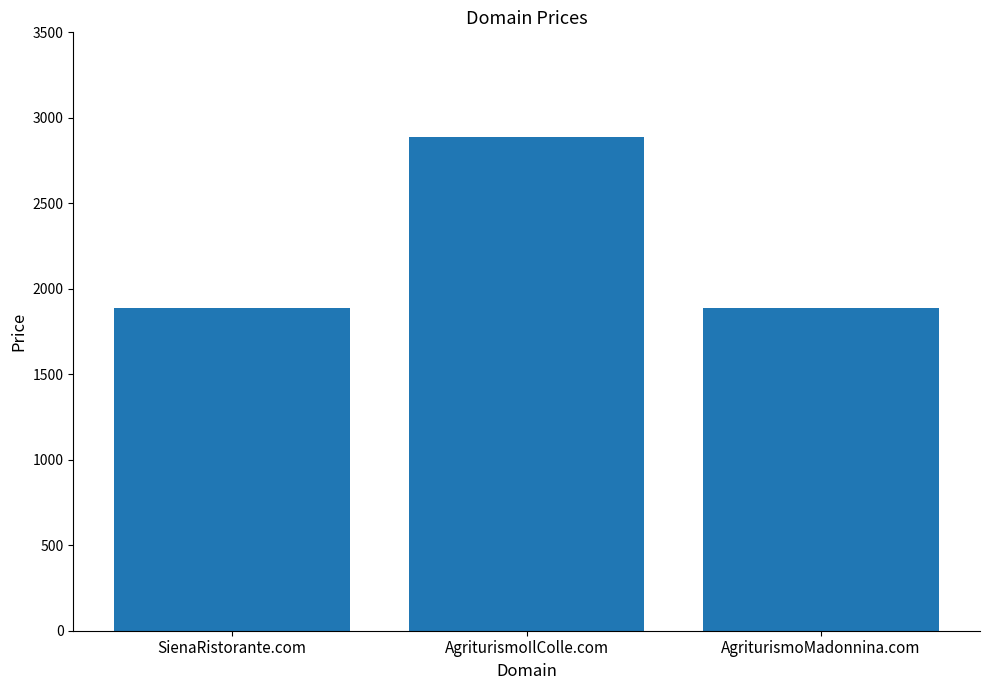

What is the value of the 2nd bar from the left?

2888